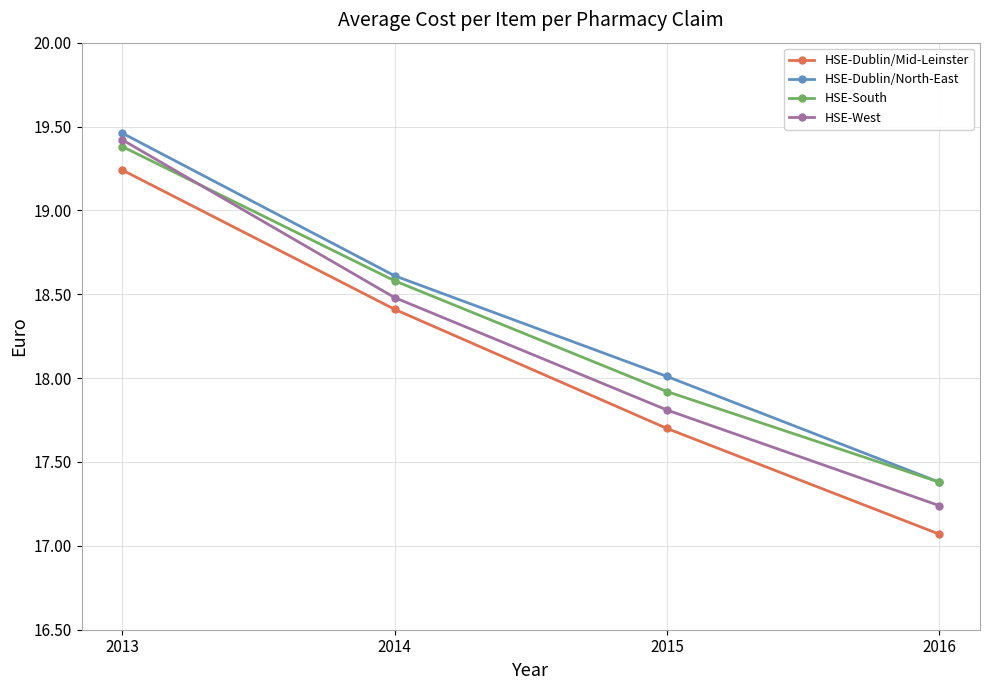

What is the total value across all series at 2013?

77.5